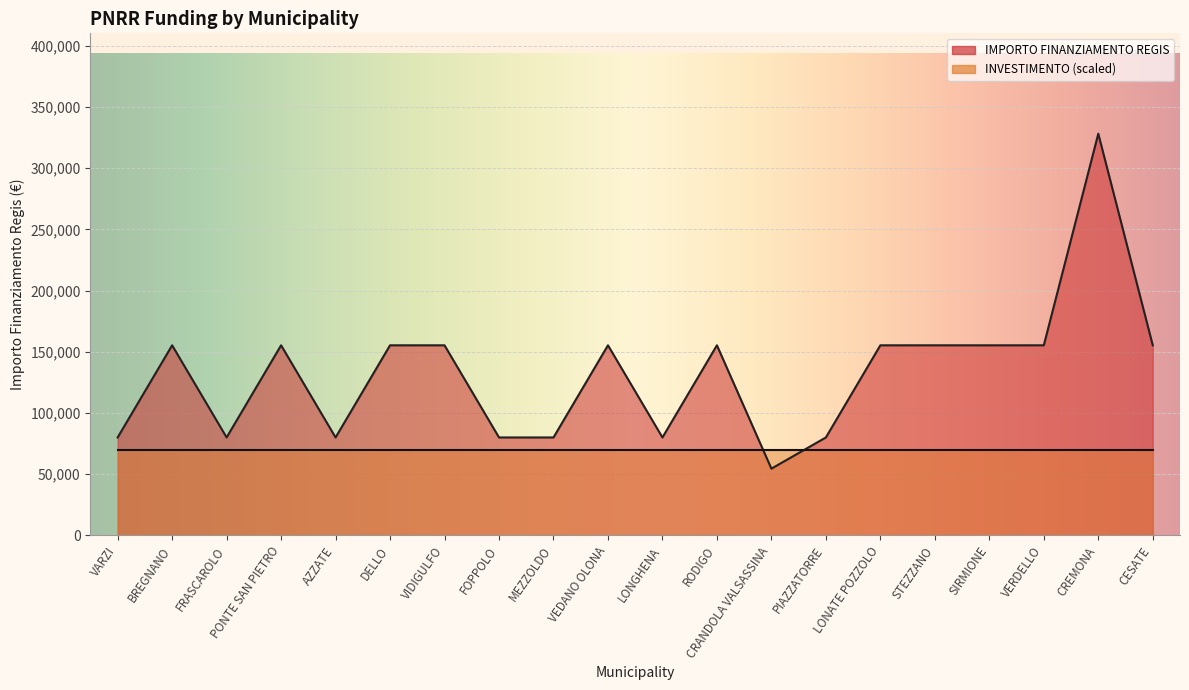

What is the difference between the maximum and minimum values?

273748